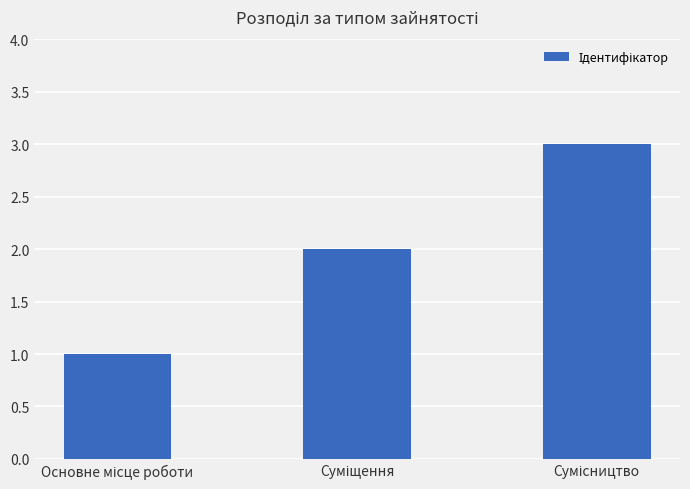

What is the greatest value displayed?

3